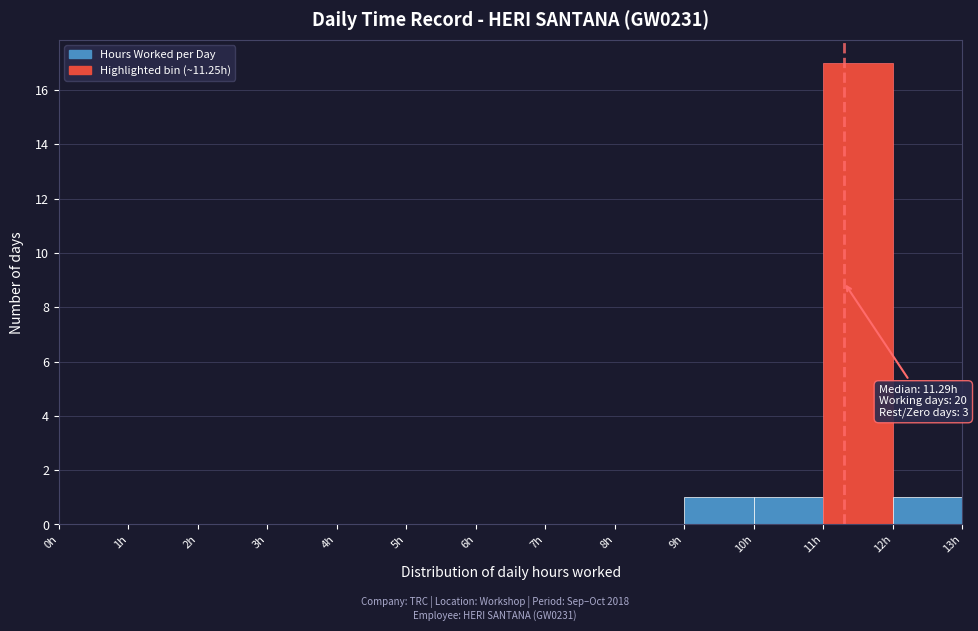

Over which range of the x-axis is the bar tallest?

11 to 12